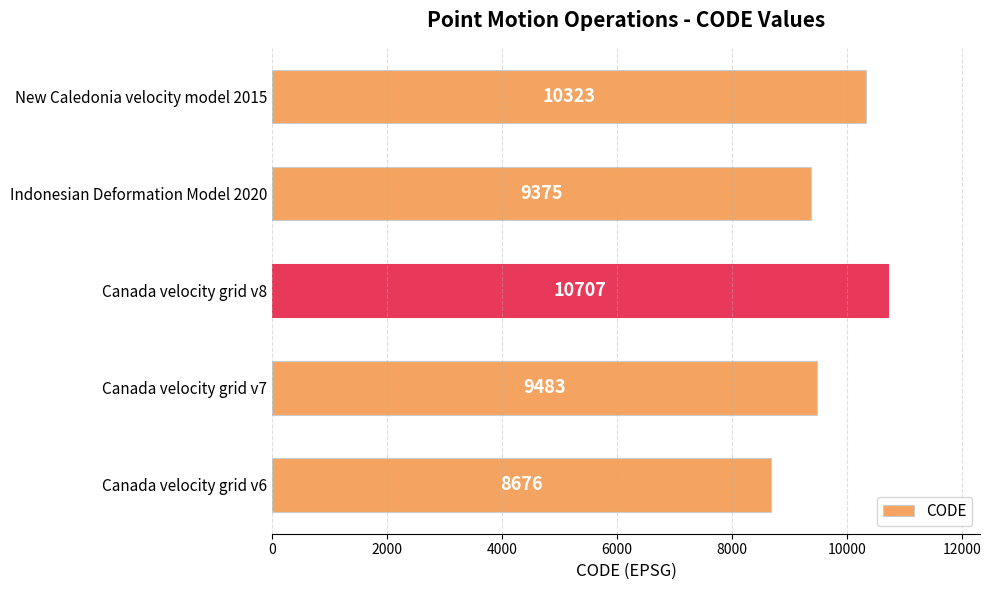

How many bars are there in total?

5